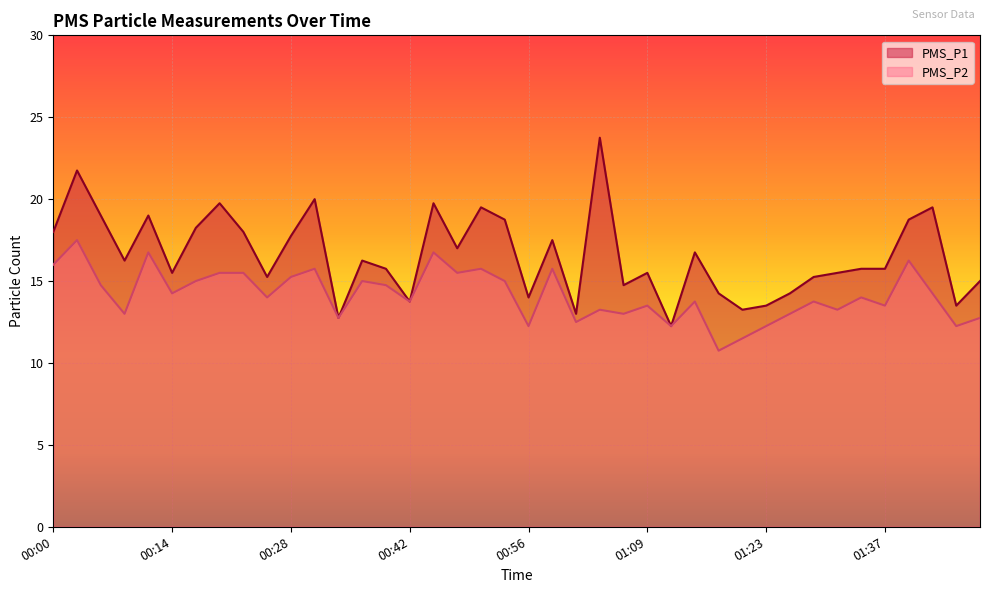

What is the difference between the maximum and minimum values in the PMS_P2 series?

6.8